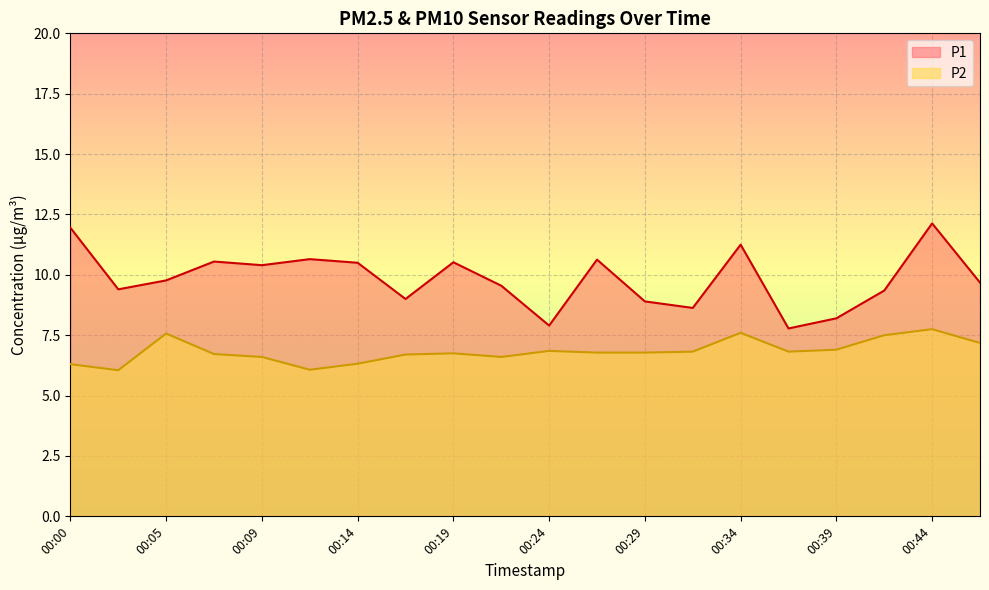

What is the lowest value of the P2 series?

6.0